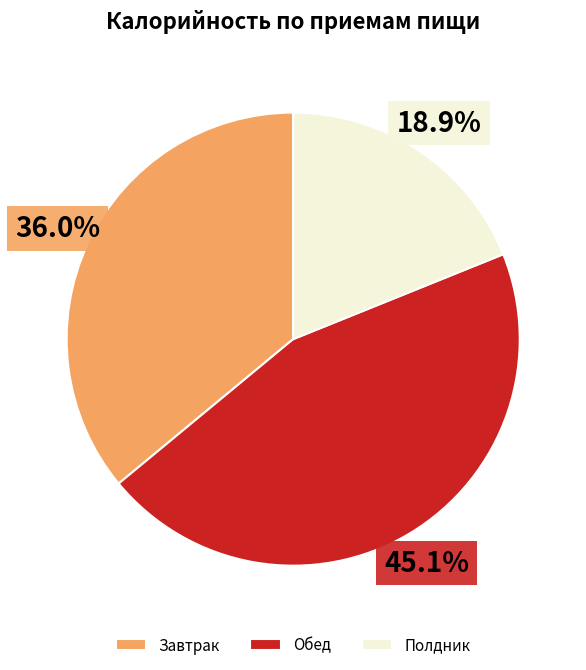

Is there any slice that represents more than half of the pie?

No